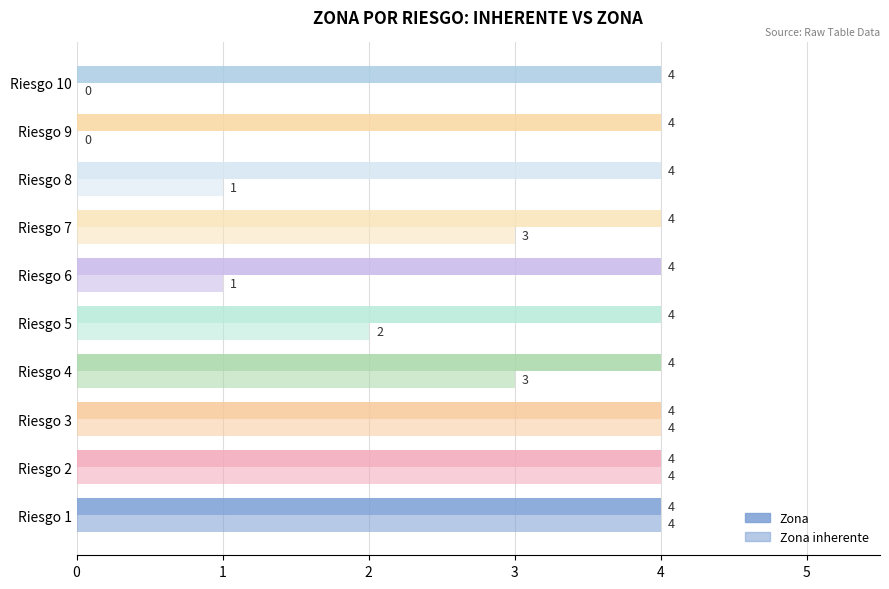

How many series are shown in this chart?

2